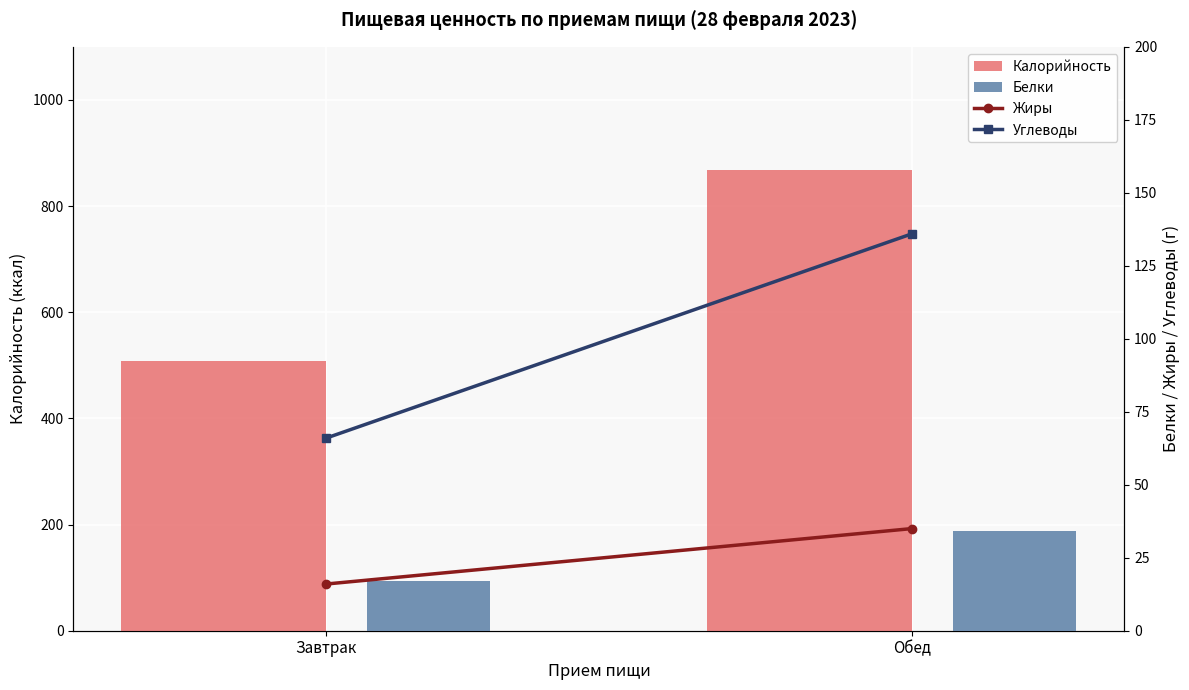

At Обед, list the series in order from smallest to largest.

Белки, Жиры, Углеводы, Калорийность